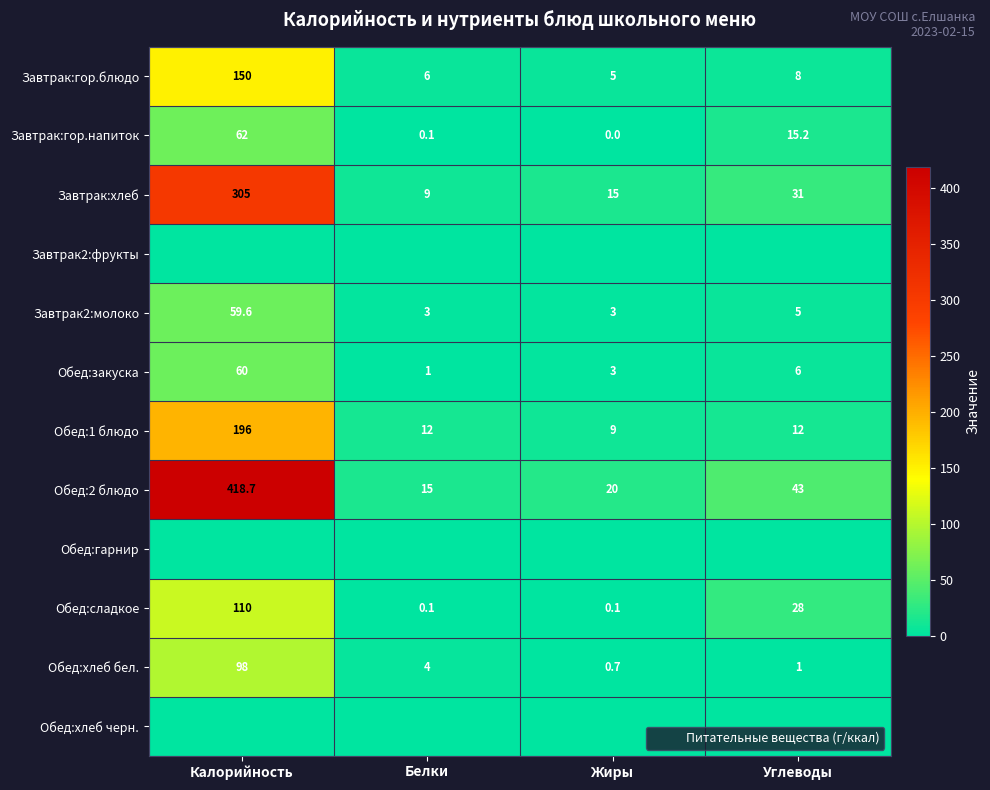

Which series has the widest spread of values?

Обед:2 блюдо